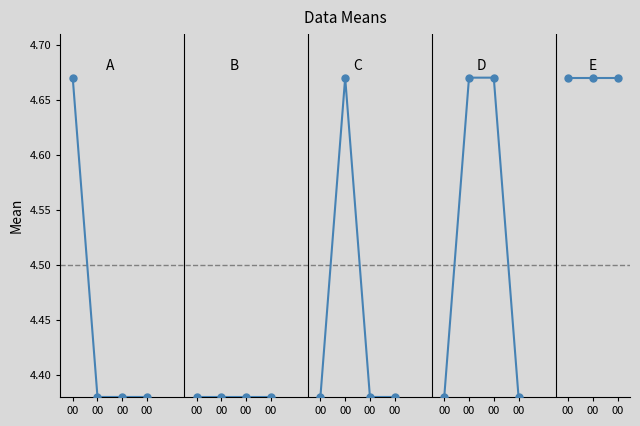

The chart shows a value of 4.4 at 00. True or false?

True